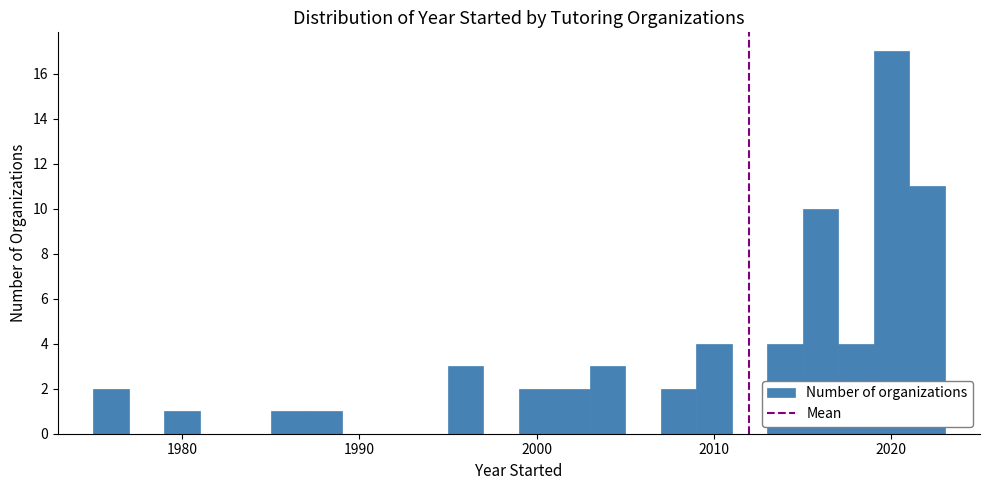

Around what value on the x-axis is the tallest bar? Give the approximate position of its centre, as read against the axis.

2020